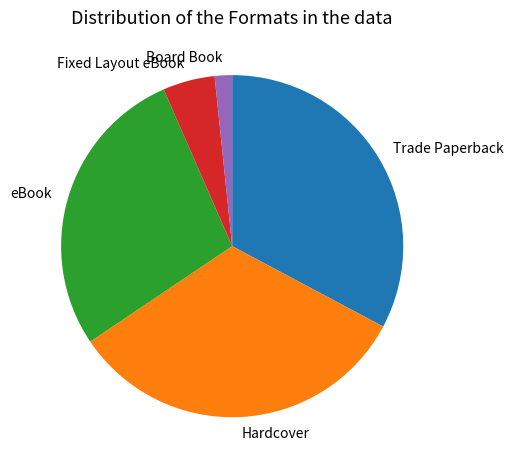

Count the number of slices in the pie.

5